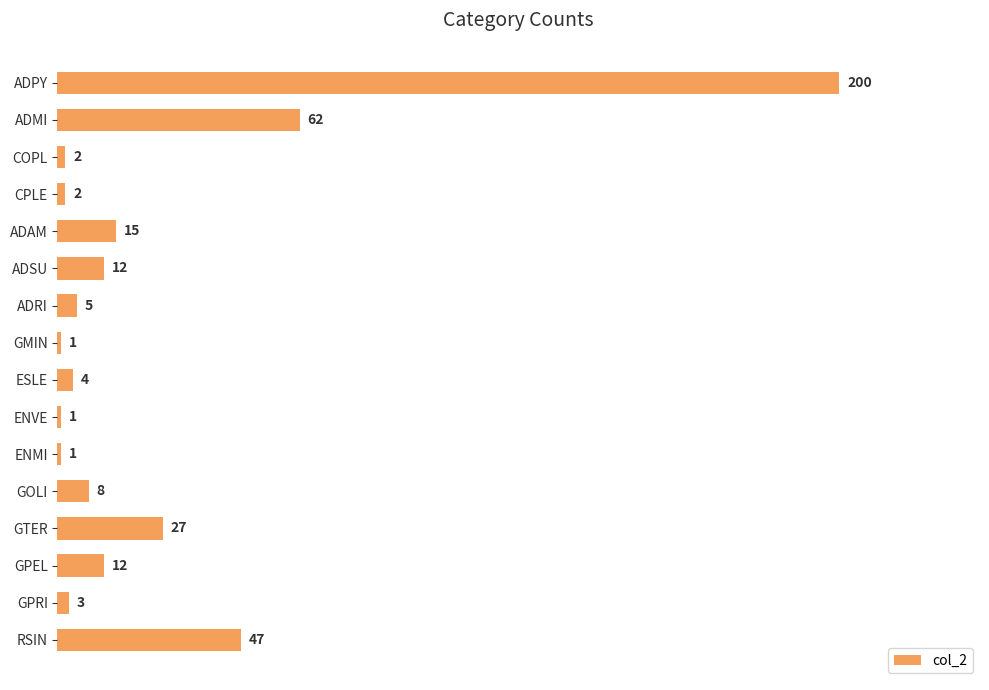

What position from the top is ADRI?

7